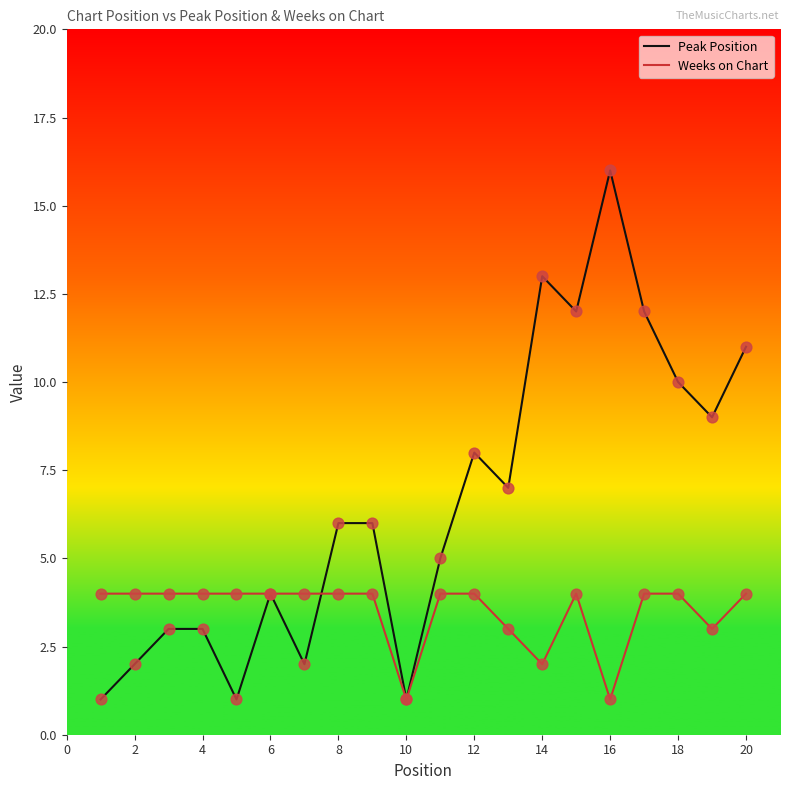

Which series has the largest total across all categories?

Peak Position